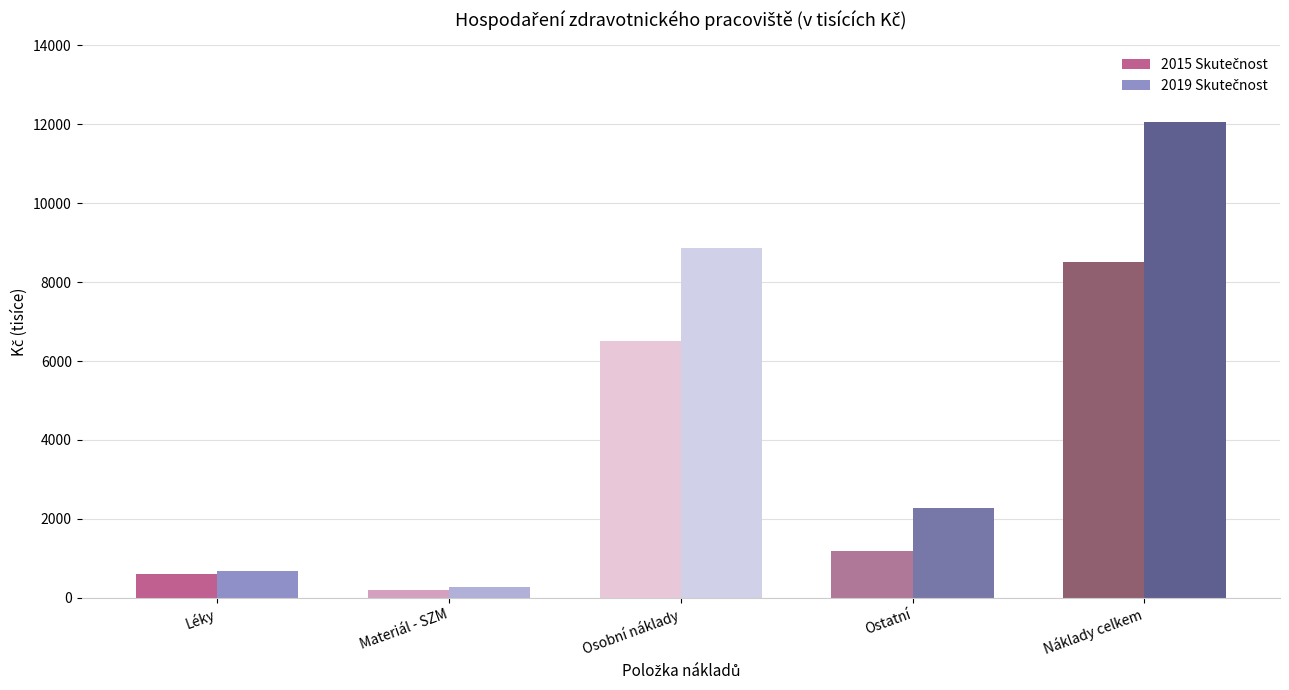

At which category is the sum across all series the highest?

Náklady celkem